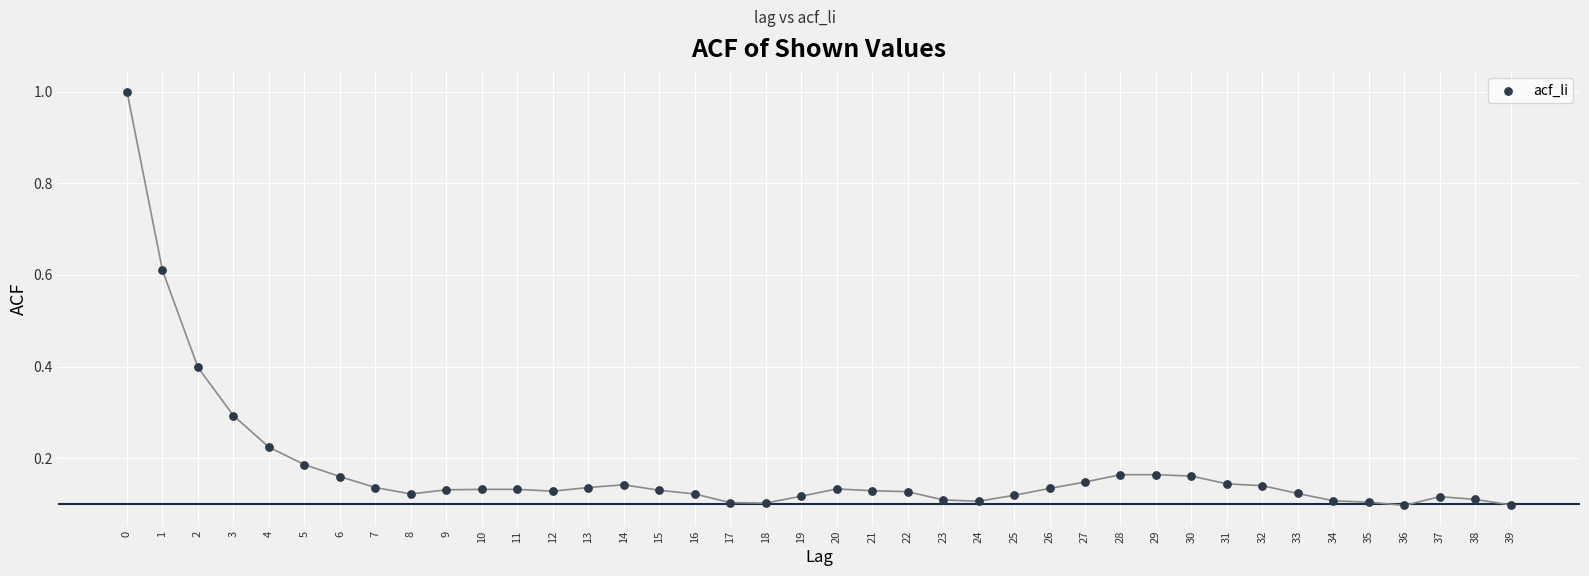

What is the range of Y values (max minus min)?

0.9